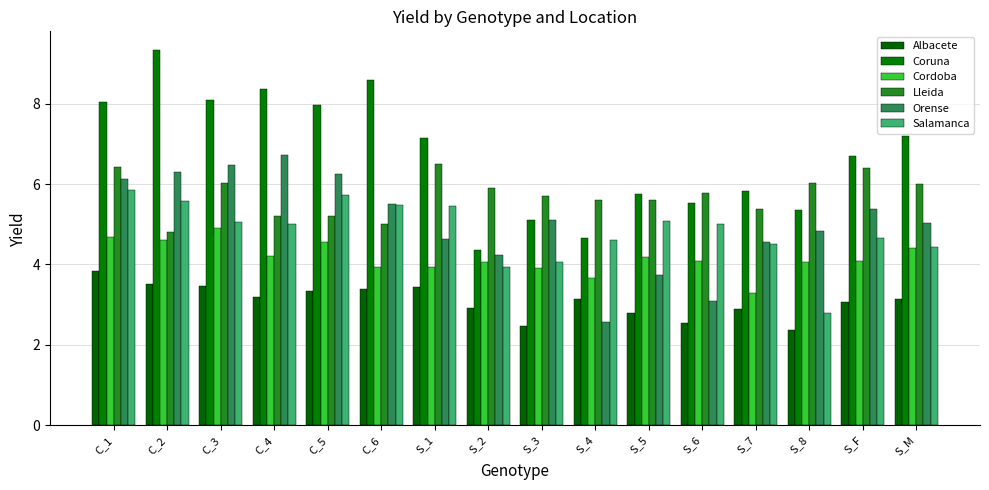

What position from the right is C_1?

16